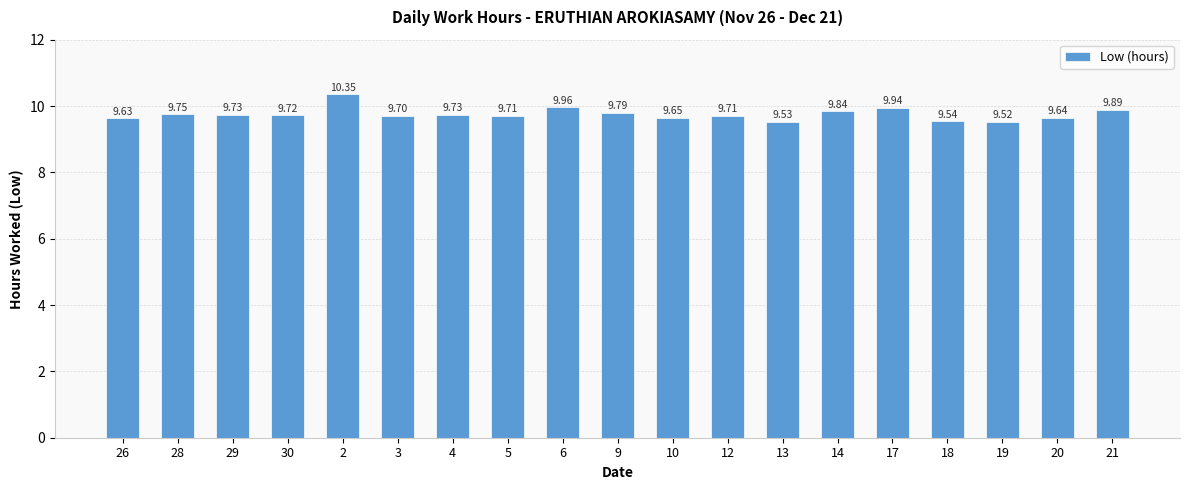

Does the chart contain any negative values?

No